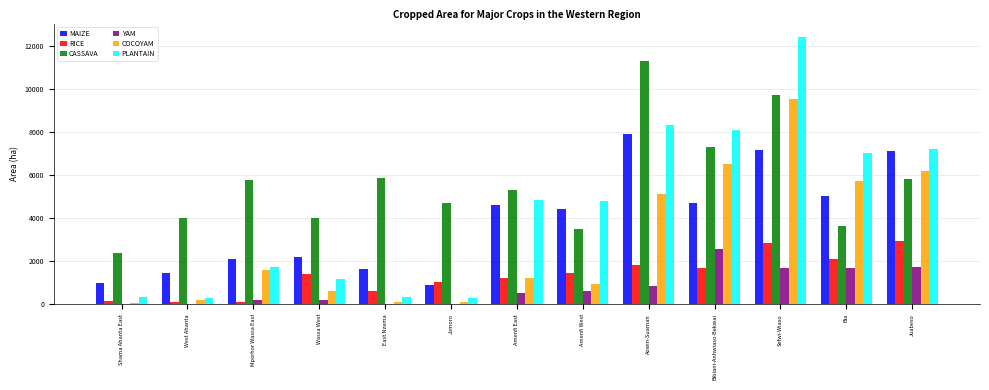

What is the total value across all series at Sefwi-Wiaso?

43280